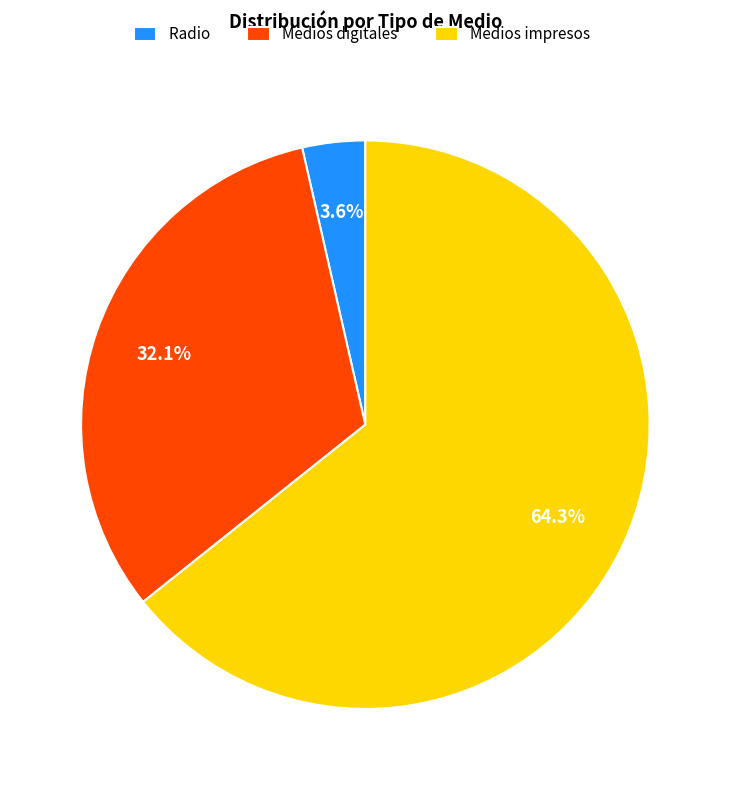

To the nearest percent, what percentage of the pie is Medios impresos?

64%